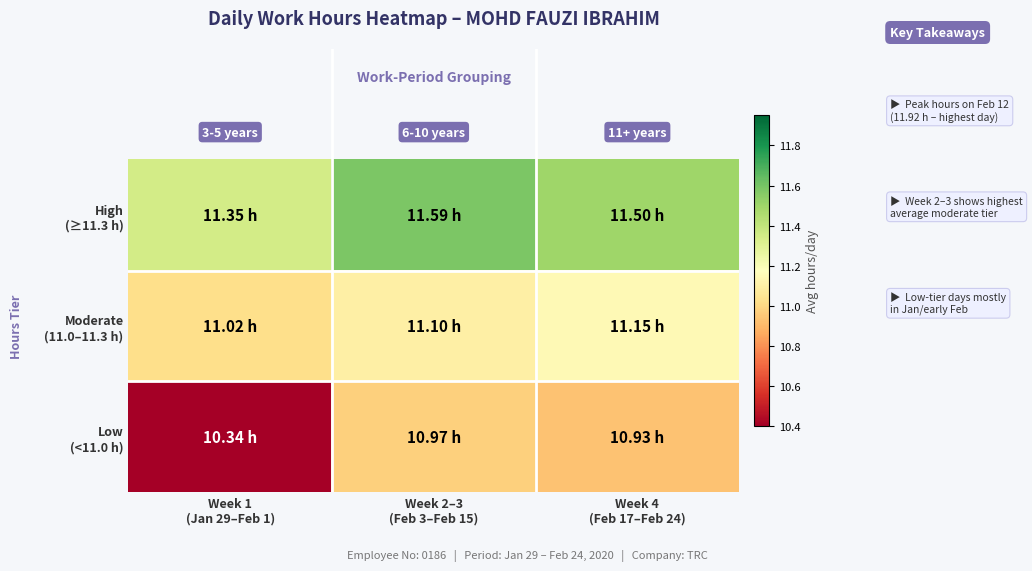

Which has a higher value, Week 2–3
(Feb 3–Feb 15) or Week 4
(Feb 17–Feb 24)?

Week 2–3
(Feb 3–Feb 15)